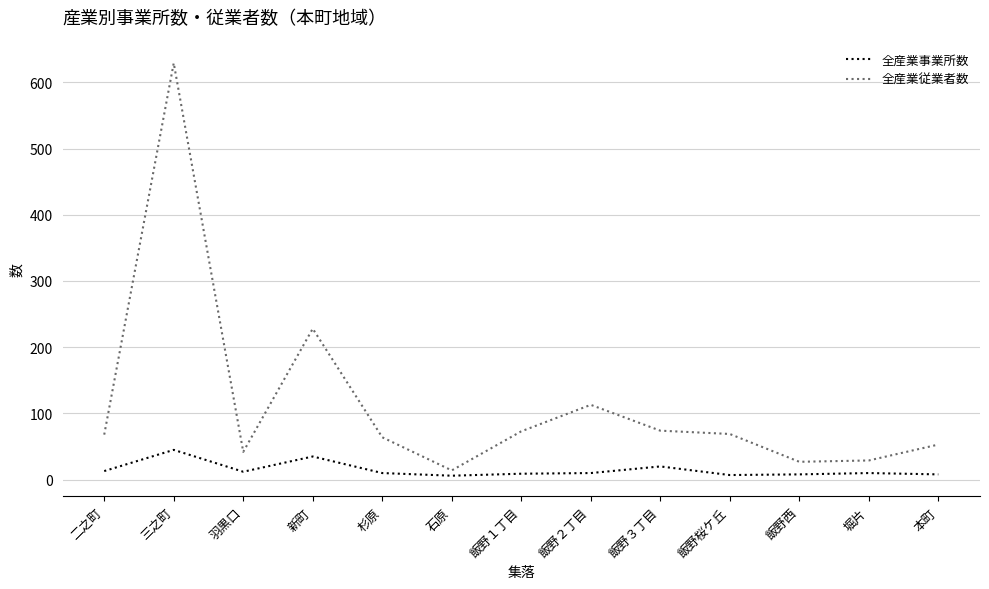

Which series has the largest total across all categories?

全産業従業者数